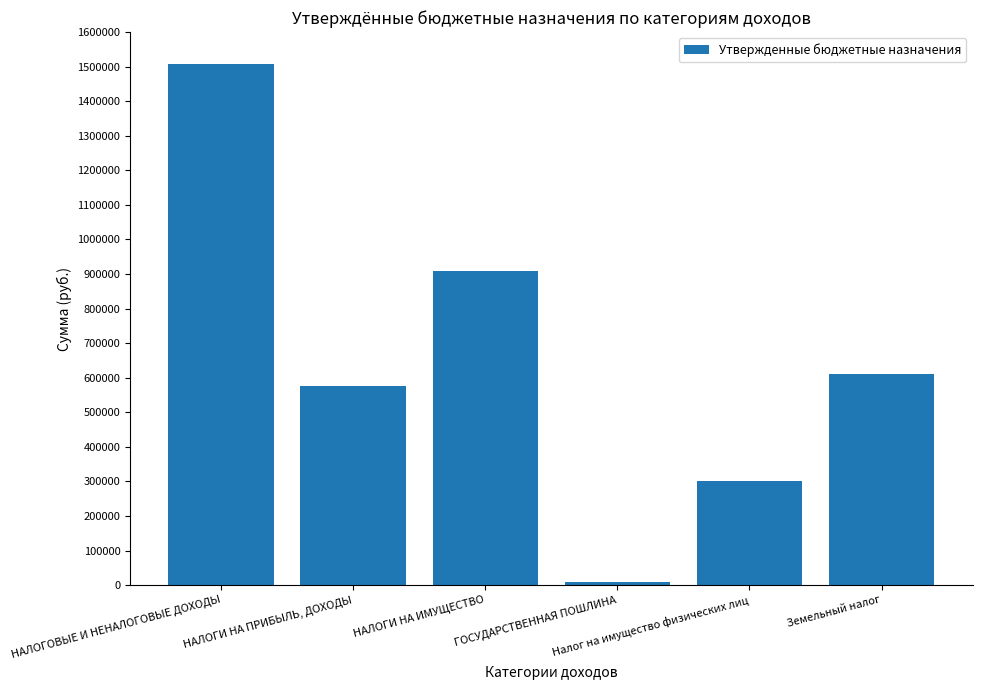

Count the values in the range 300000 to 910000.

4